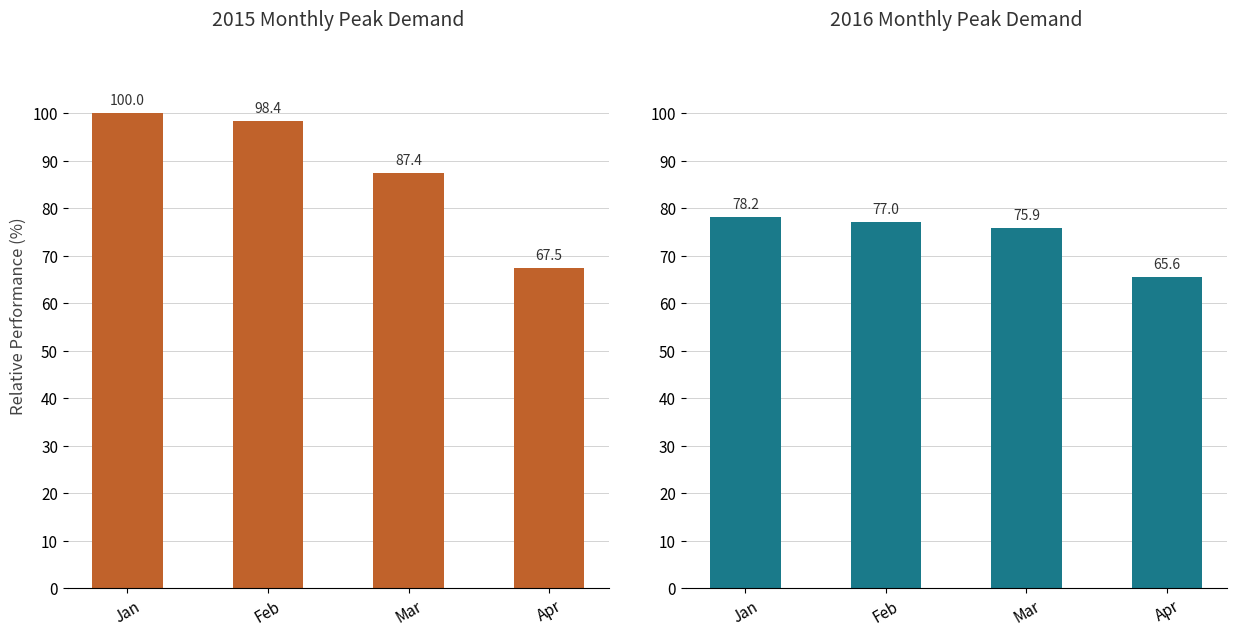

The 2015 Total series shows 98.4 at Feb. True or false?

True